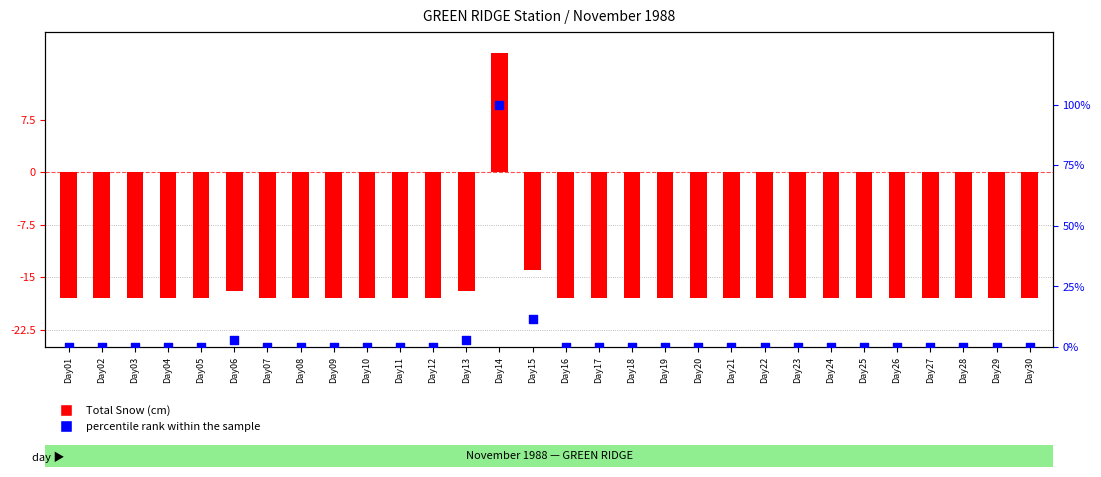

At how many categories does at least one series exceed 57?

1